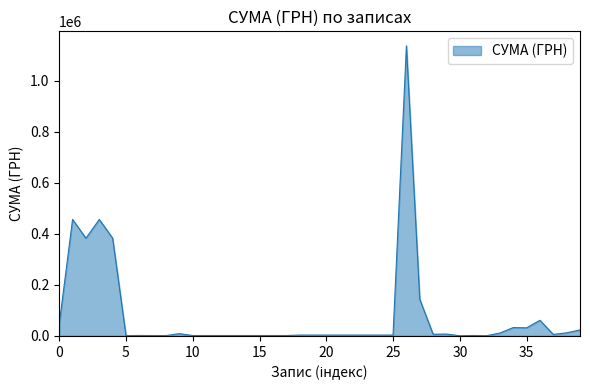

What is the maximum value shown in the chart?

1137877.1